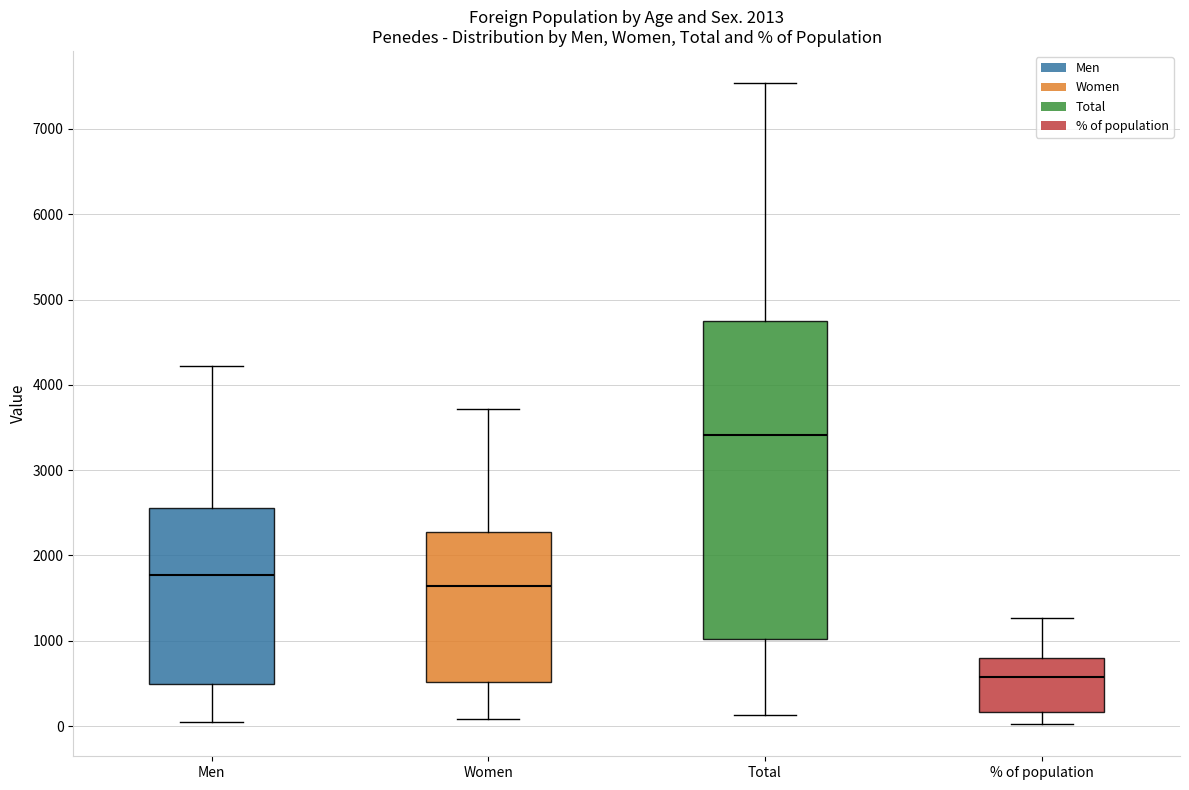

Which box is the tallest, from its lower edge to its upper edge?

Total